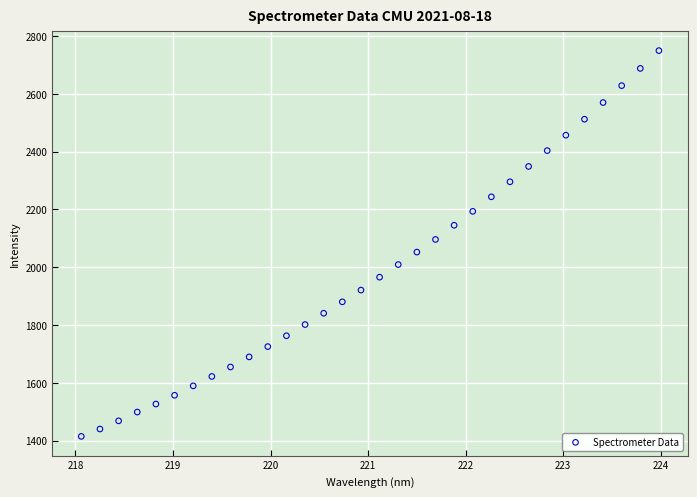

What is the range of Y values (max minus min)?

1334.8